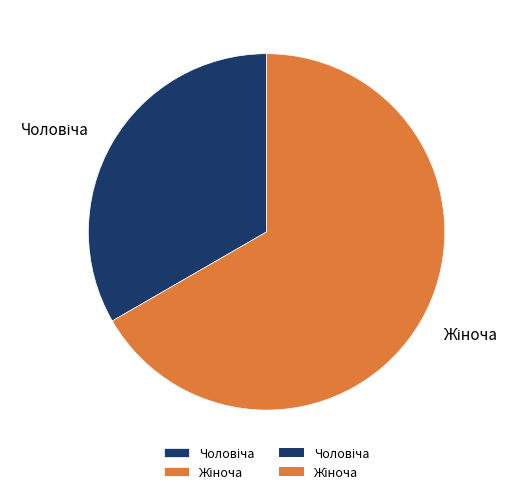

To the nearest percent, what portion does Чоловіча represent?

33%